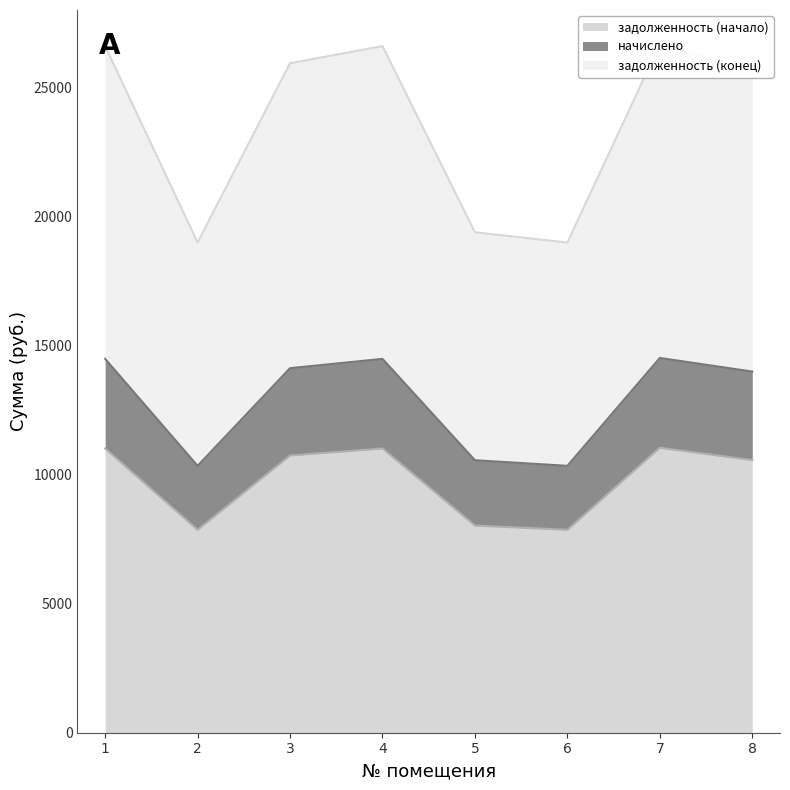

True or false: задолженность (начало) and начислено intersect in this chart.

False